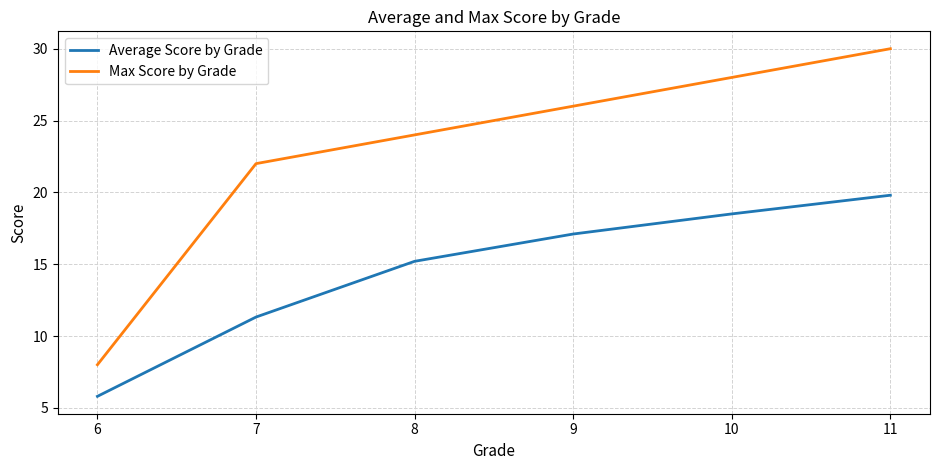

At which category is the sum across all series the highest?

11